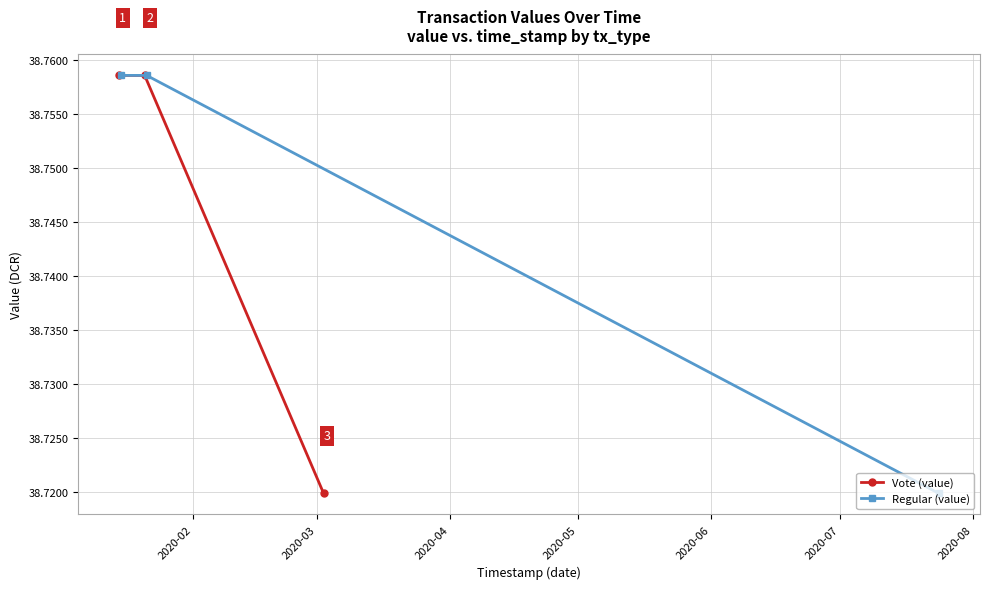

What is the sum of all Regular (value) values?

116.2